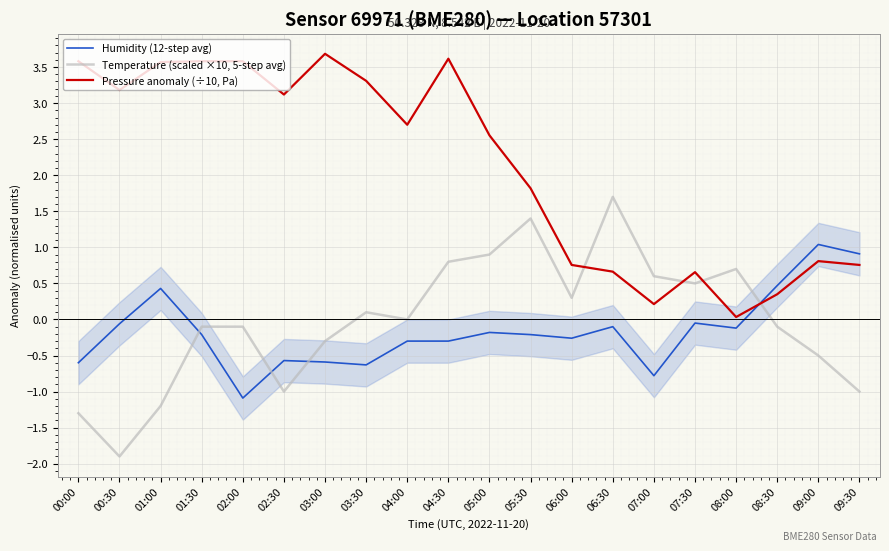

What is the lowest value of the Humidity (12-step avg) series?

-1.1